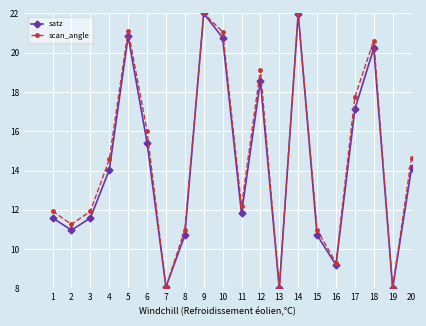

Rank the series at 6 from lowest to highest value.

satz, scan_angle